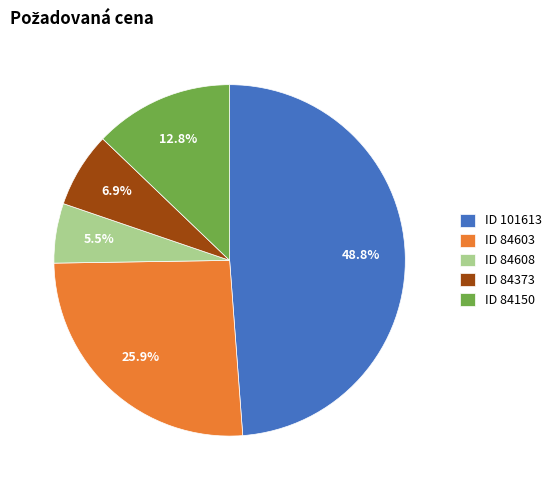

Which has a higher value, ID 84608 or ID 84150?

ID 84150